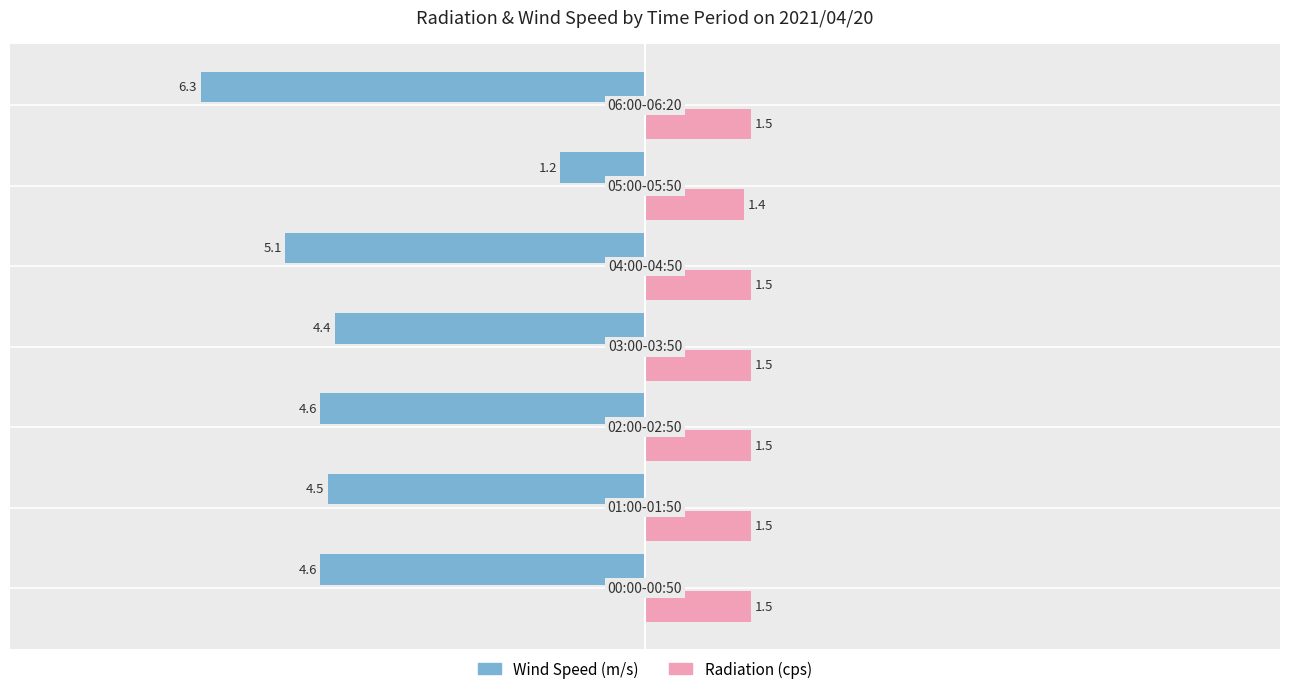

What is the maximum value shown in the chart?

1.5